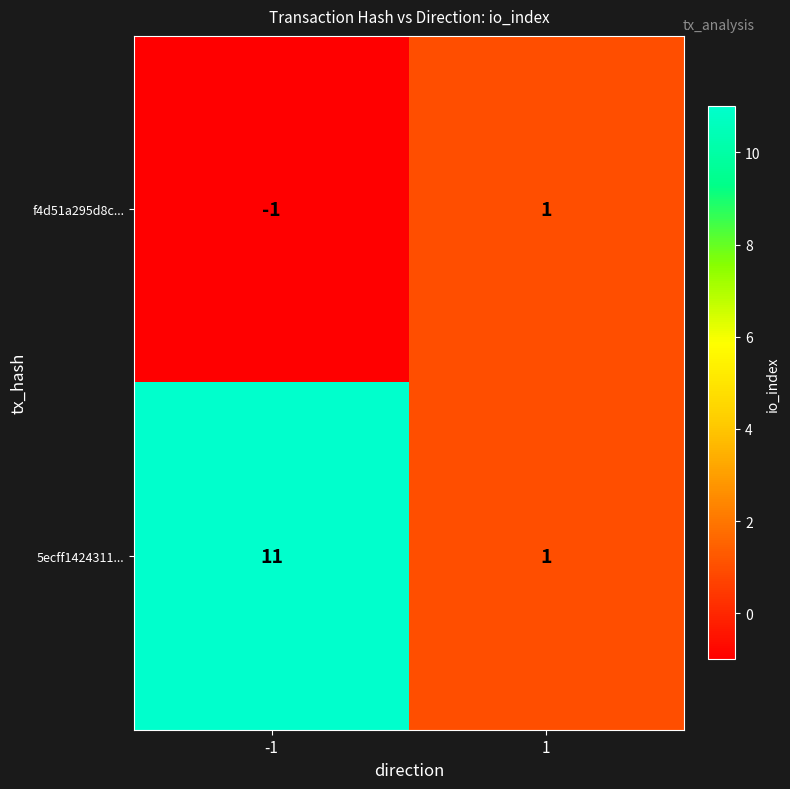

Is it true that f4d51a295d8c... equals 1 at 1?

True